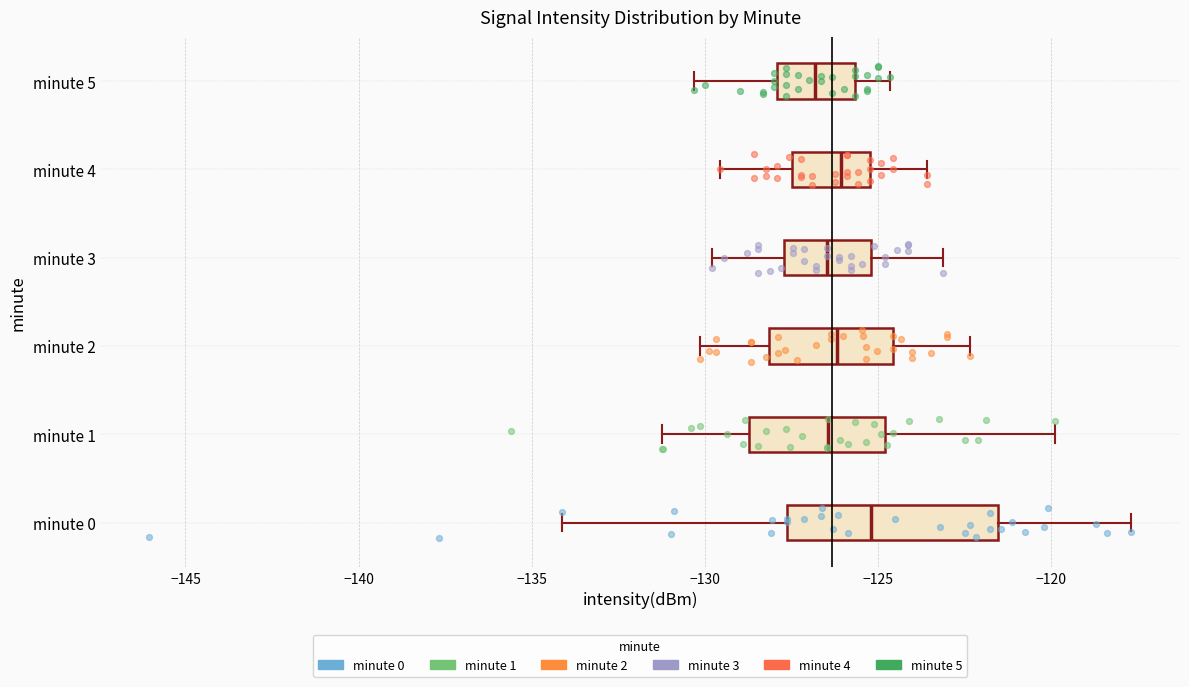

Reading bottom to top, read every box against the x-axis: the position of its median line, the range the box covers, and the ends of its whiskers. The values are not printed on the chart, so give them approximately, as read against the axis.

minute 0: median -125.0, box -127.5 to -121.5, whiskers -134.0 to -117.5
minute 1: median -126.5, box -128.5 to -125.0, whiskers -131.0 to -120.0
minute 2: median -126.0, box -128.0 to -124.5, whiskers -130.0 to -122.5
minute 3: median -126.5, box -127.5 to -125.0, whiskers -130.0 to -123.0
minute 4: median -126.0, box -127.5 to -125.0, whiskers -129.5 to -123.5
minute 5: median -127.0, box -128.0 to -125.5, whiskers -130.5 to -124.5